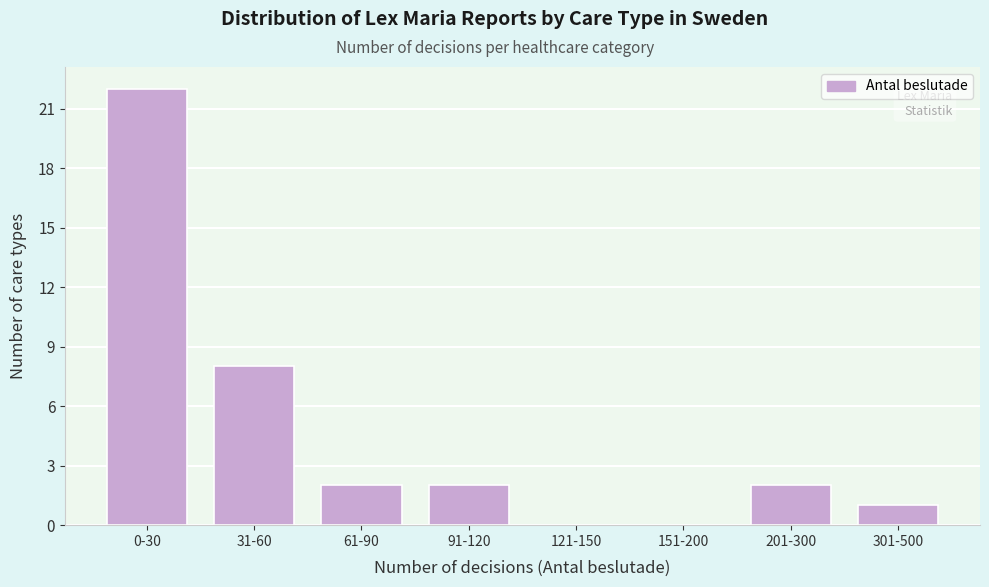

Reading left to right, extract all data points from this chart.

0-30=22	31-60=8	61-90=2	91-120=2	121-150=0	151-200=0	201-300=2	301-500=1